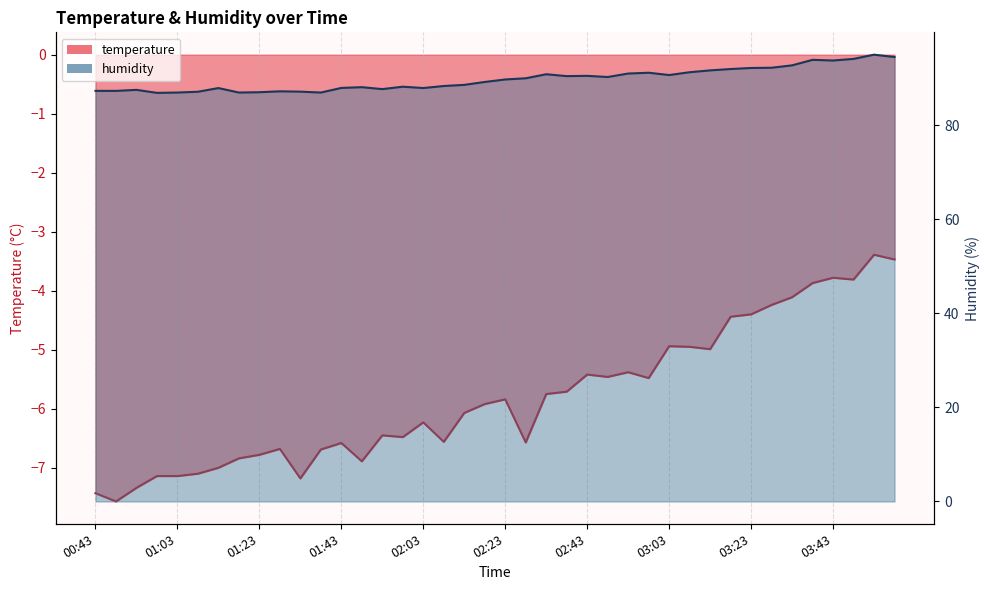

How many lines are shown in the chart?

2